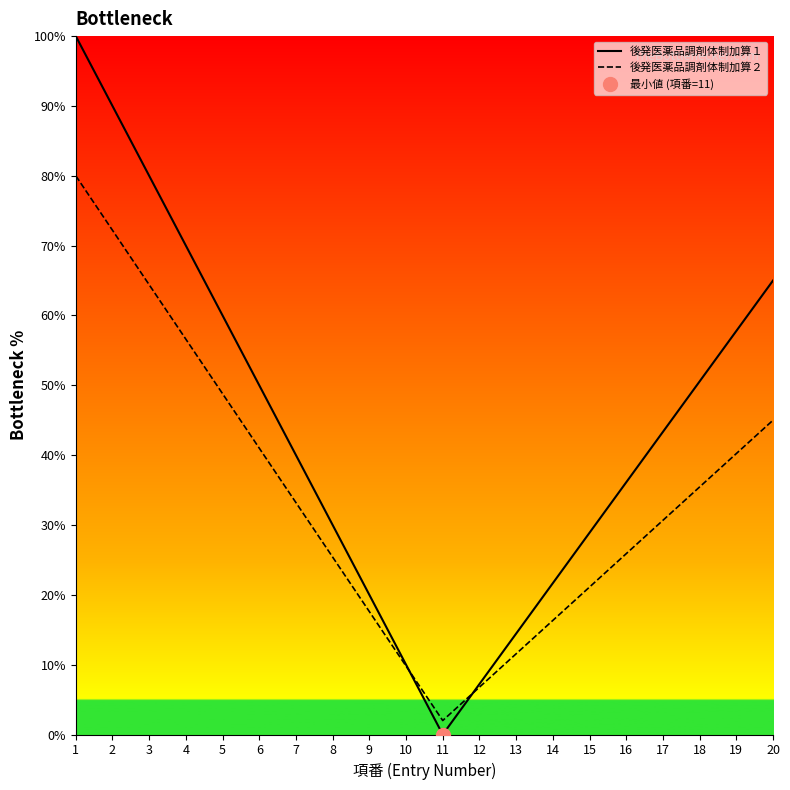

At how many categories does at least one series exceed 79?

3